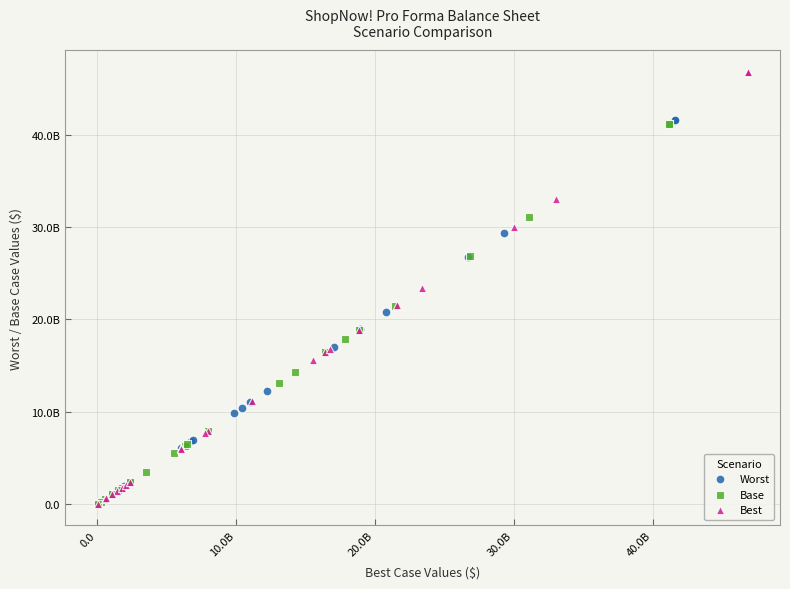

What are all the series names shown in the legend?

Worst, Base, Best